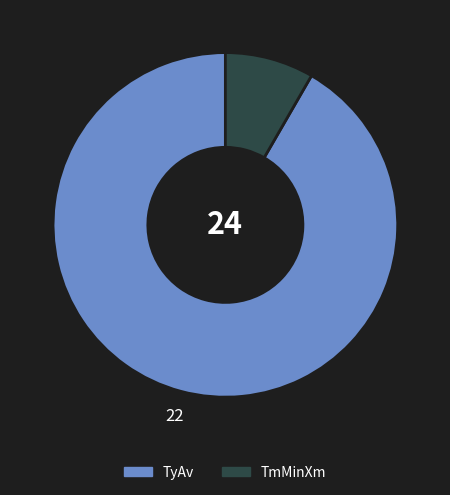

Count the number of slices in the pie.

2